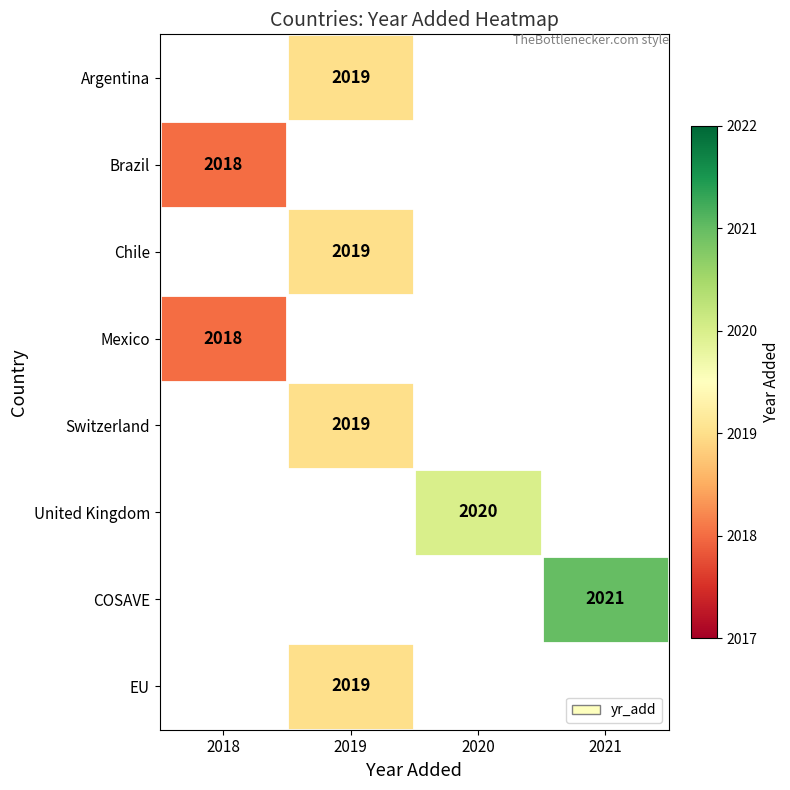

True or false: Switzerland has a value of 2931 at 2019.

False